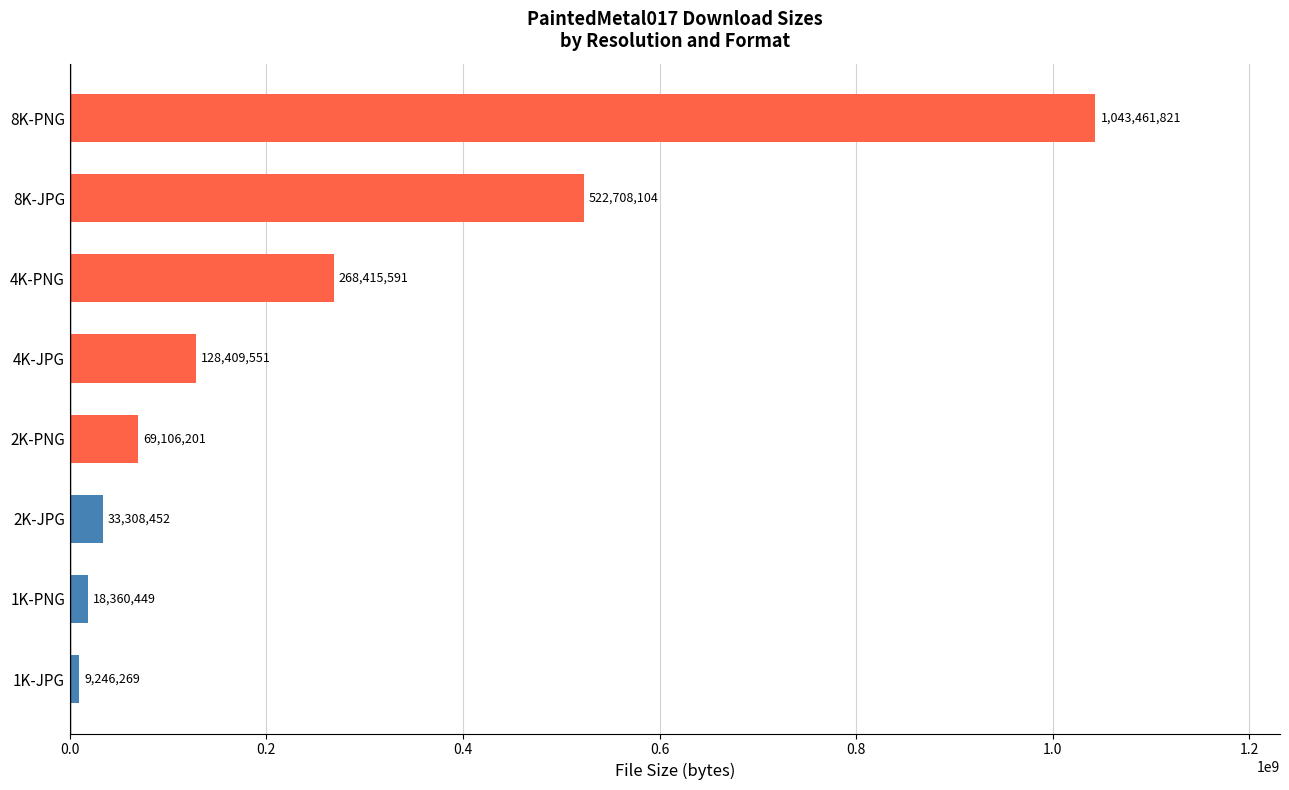

What is the difference between the second highest and second lowest values?

504347655